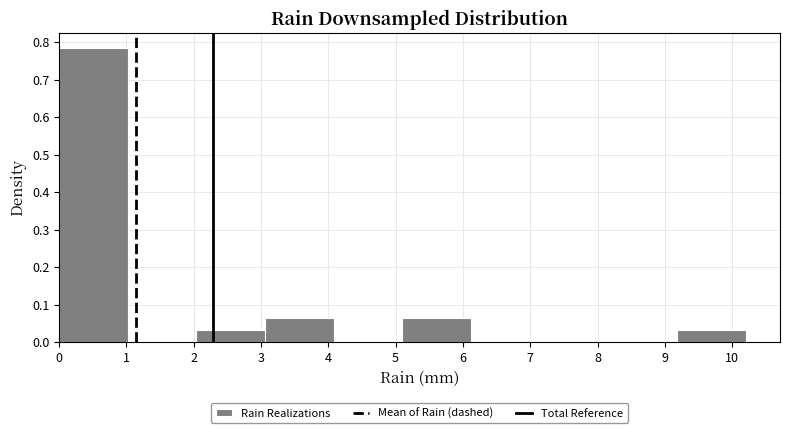

Reading left to right, list every bar in this chart as the range it spans on the x-axis followed by its height. Neither the bar edges nor the heights are printed on the chart, so give them approximately, as read against the axes.

0.00 to 1.02: 0.78
1.02 to 2.04: 0
2.04 to 3.06: 0.03
3.06 to 4.08: 0.07
4.08 to 5.10: 0
5.10 to 6.12: 0.07
6.12 to 7.14: 0
7.14 to 8.16: 0
8.16 to 9.18: 0
9.18 to 10.20: 0.03